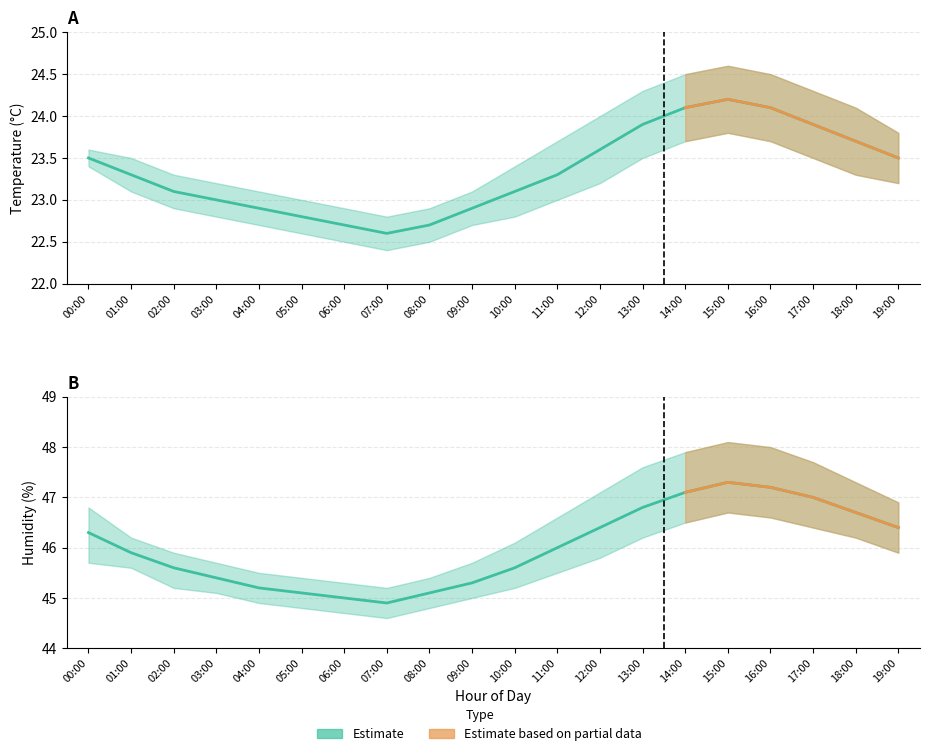

True or false: humidity and temperature intersect in this chart.

False